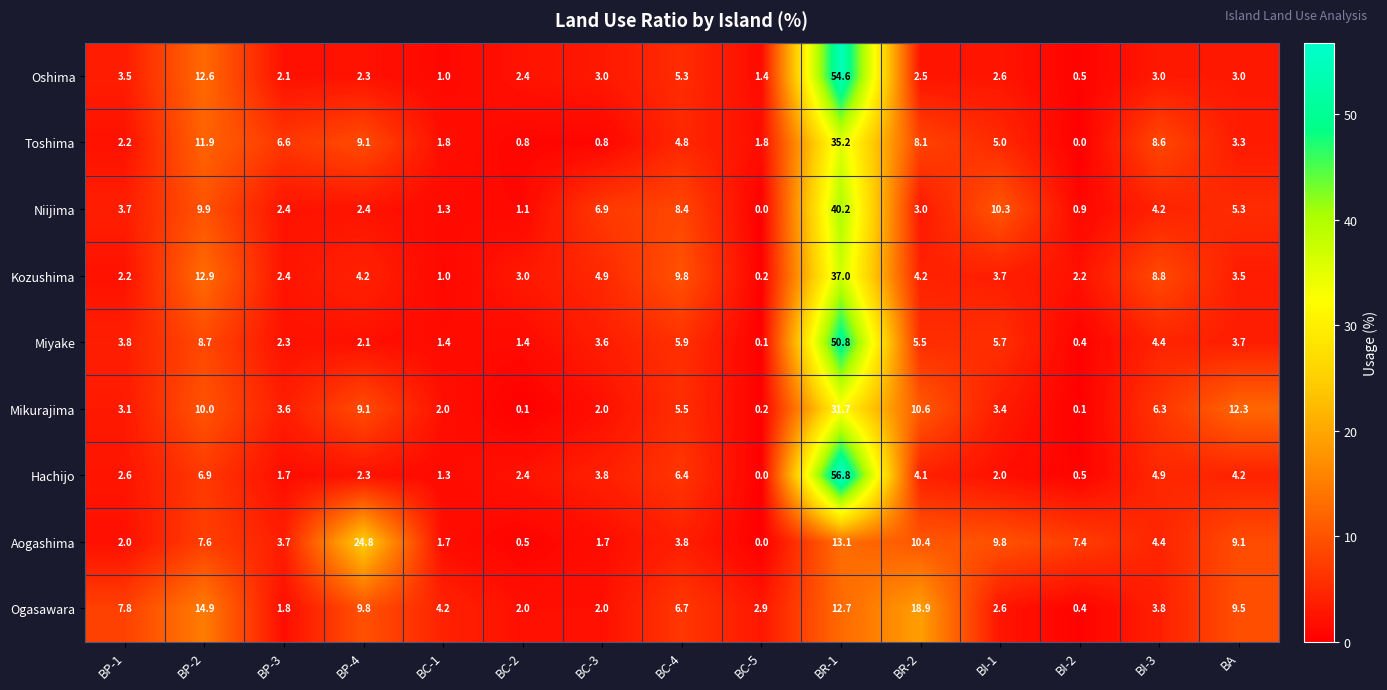

What is the maximum value for Miyake?

50.8